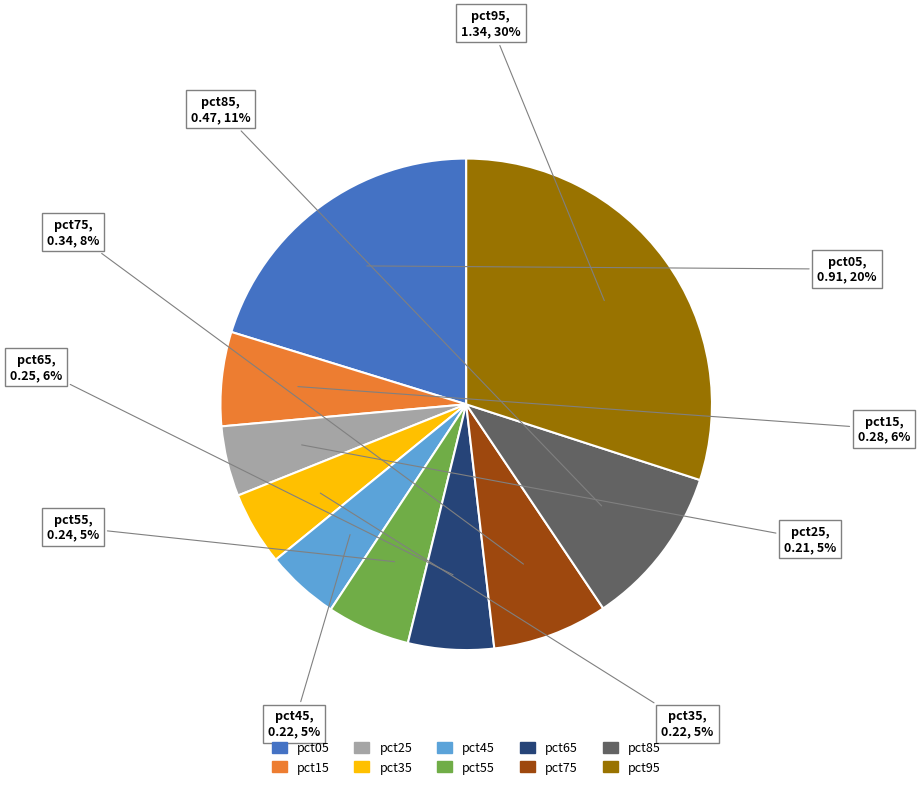

Is pct85 the majority of the pie?

No